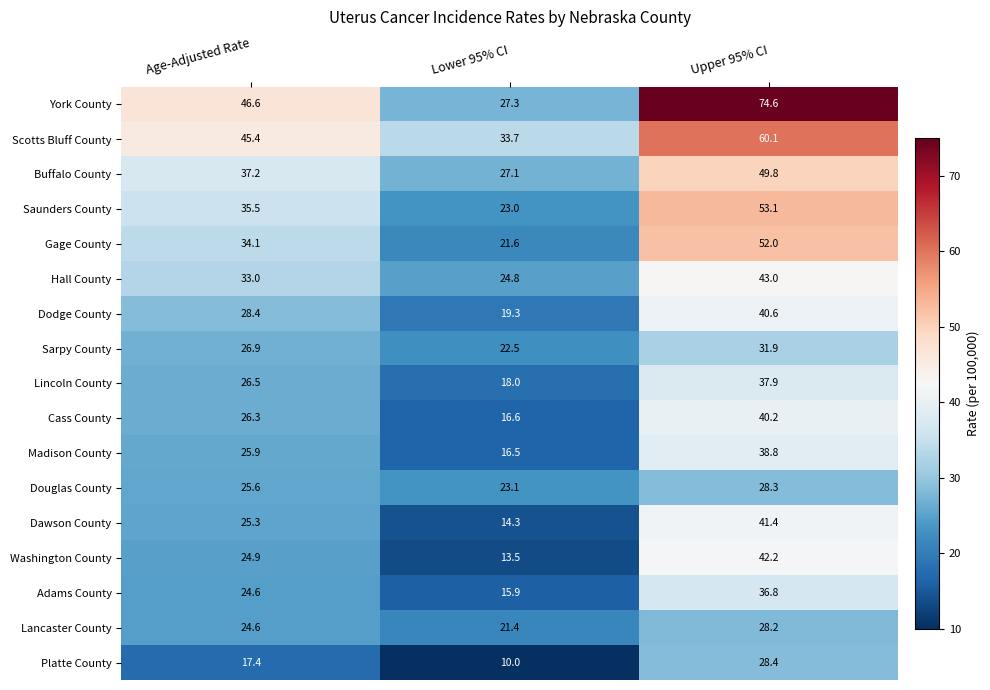

True or false: York County has a value of 45.1 at Lower 95% CI.

False